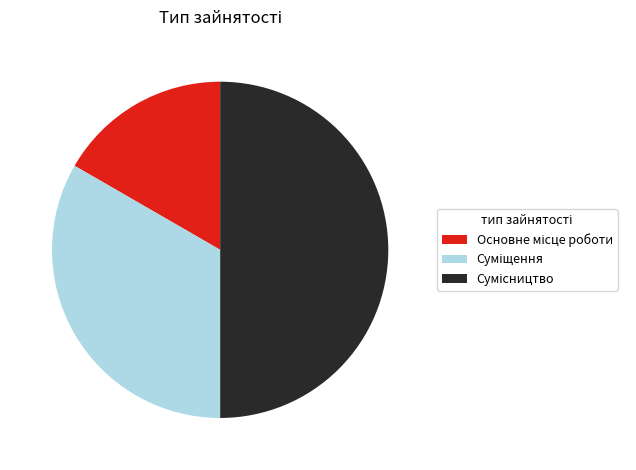

To the nearest percent, what percentage of the pie is Суміщення?

33%